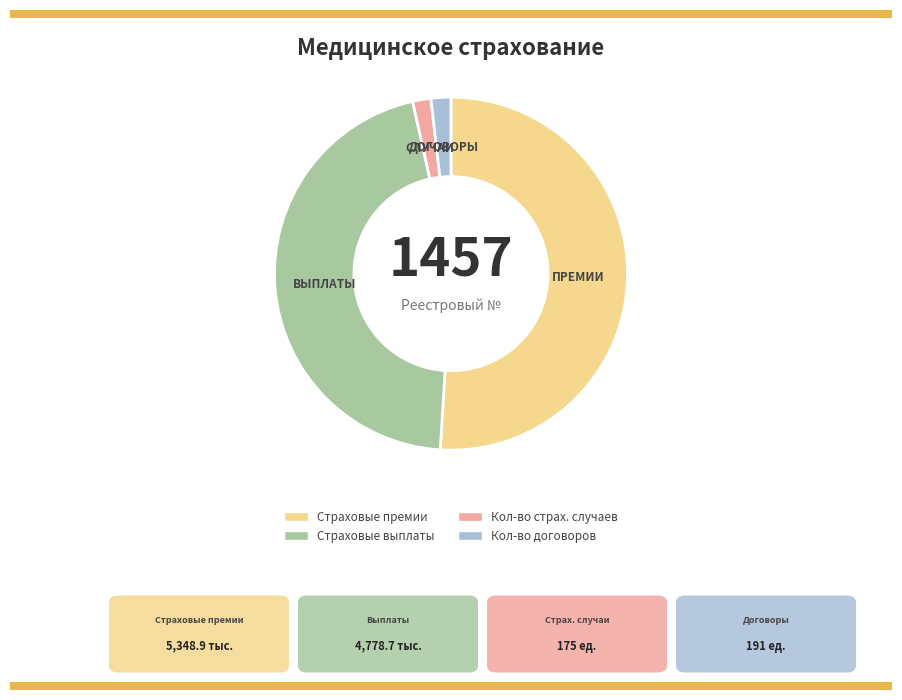

Is it true that Кол-во договоров is 12% of the pie?

False